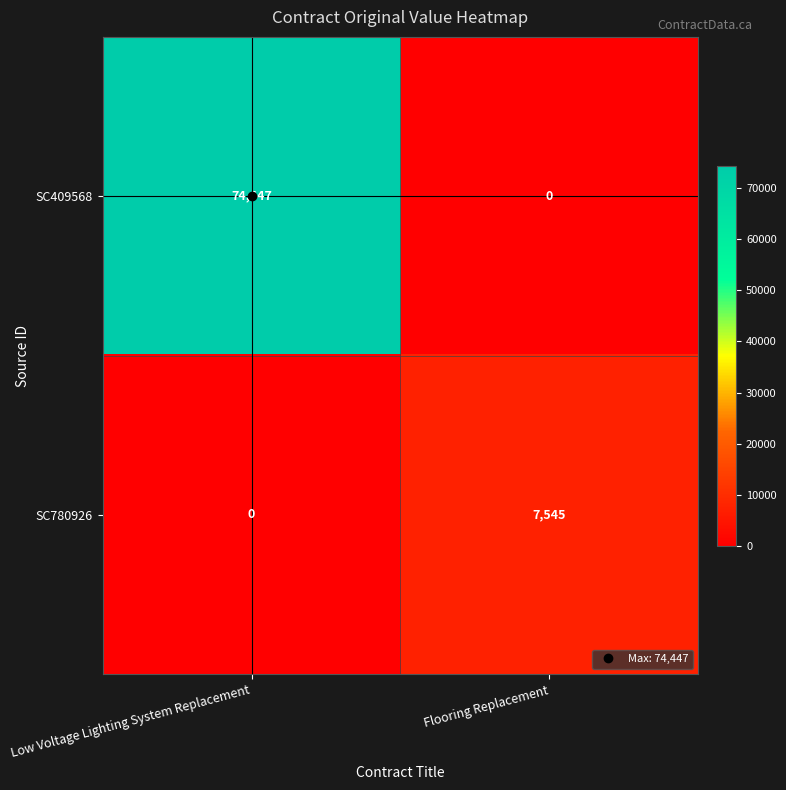

What is the average value of the SC409568 series?

37224